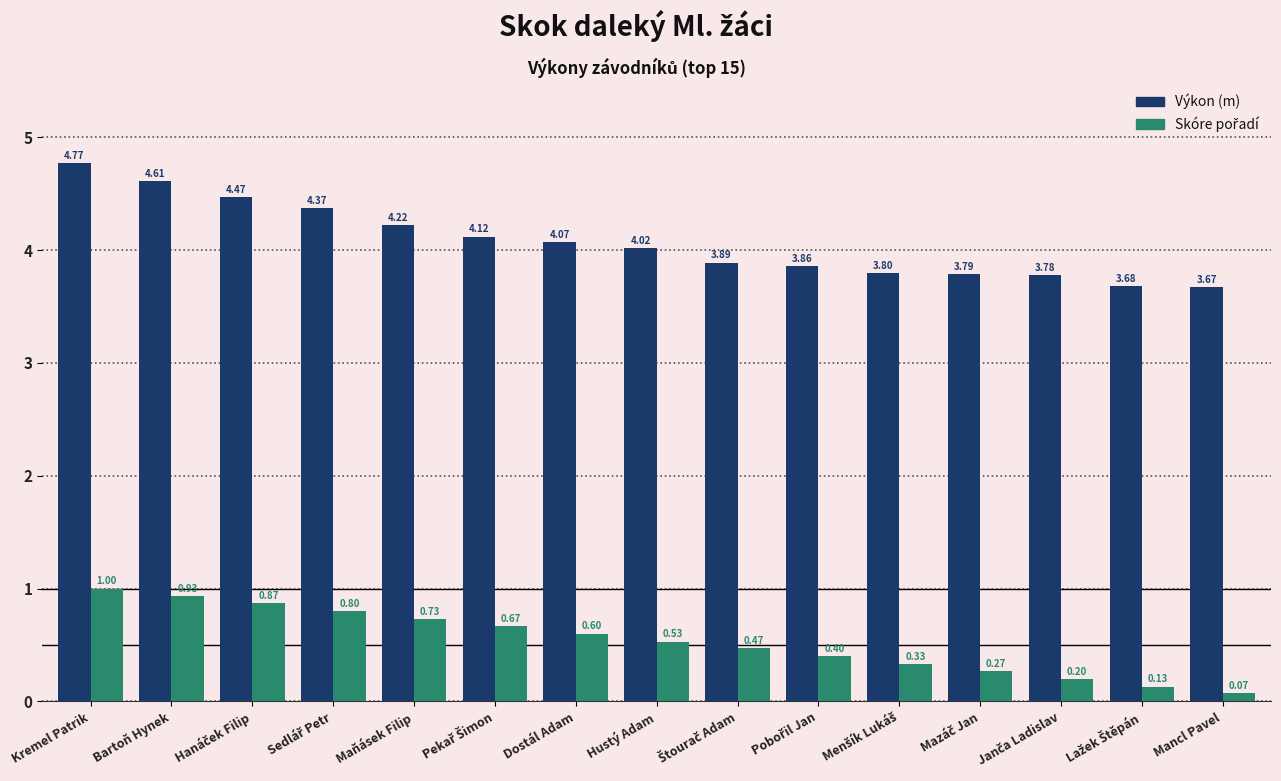

At which category does the chart reach its minimum across all series?

Mancl Pavel